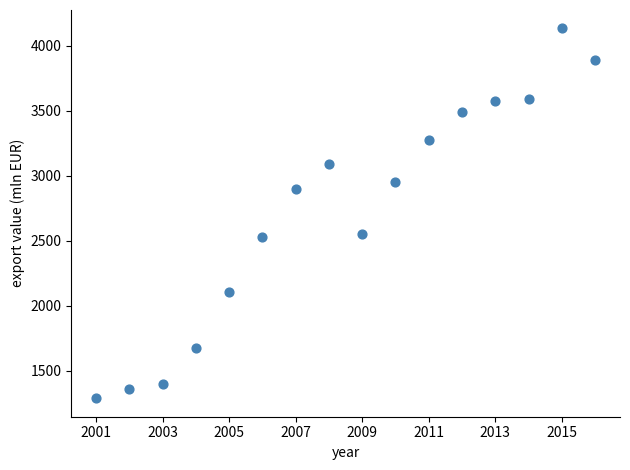

What is the range of X values (max minus min)?

15.0